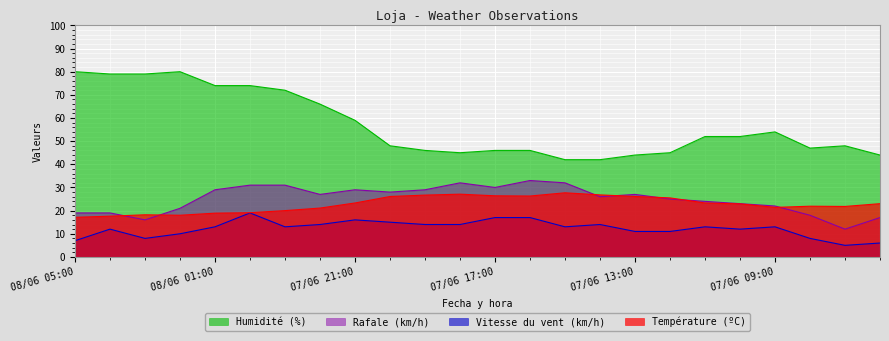

What value does the Rafale (km/h) series have at 07/06 11:00?

24.0